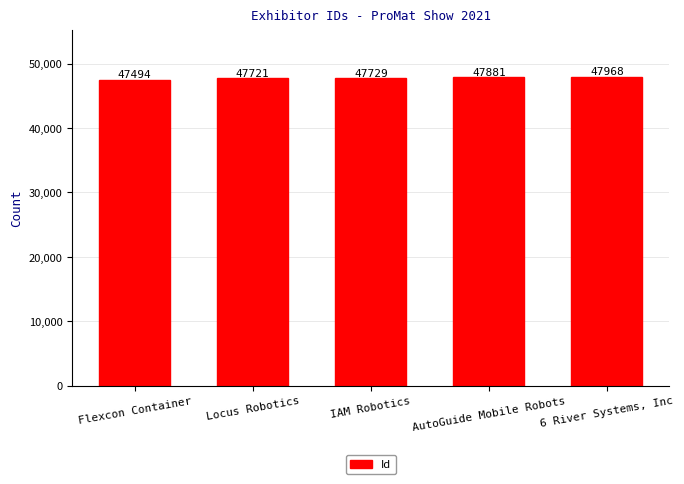

What is the difference between the maximum and minimum values?

474